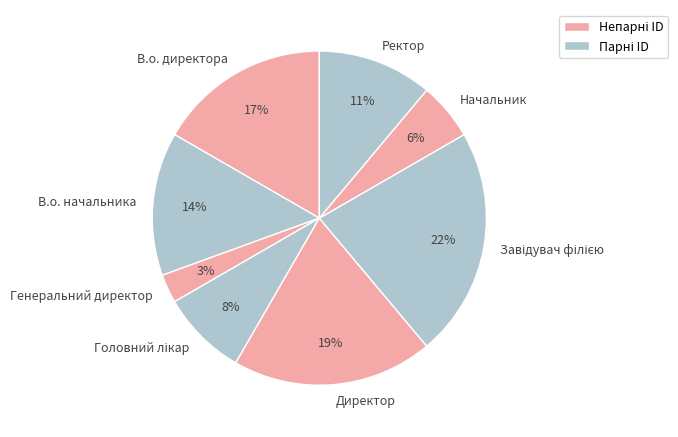

Between В.о. начальника and Ректор, which is larger?

В.о. начальника